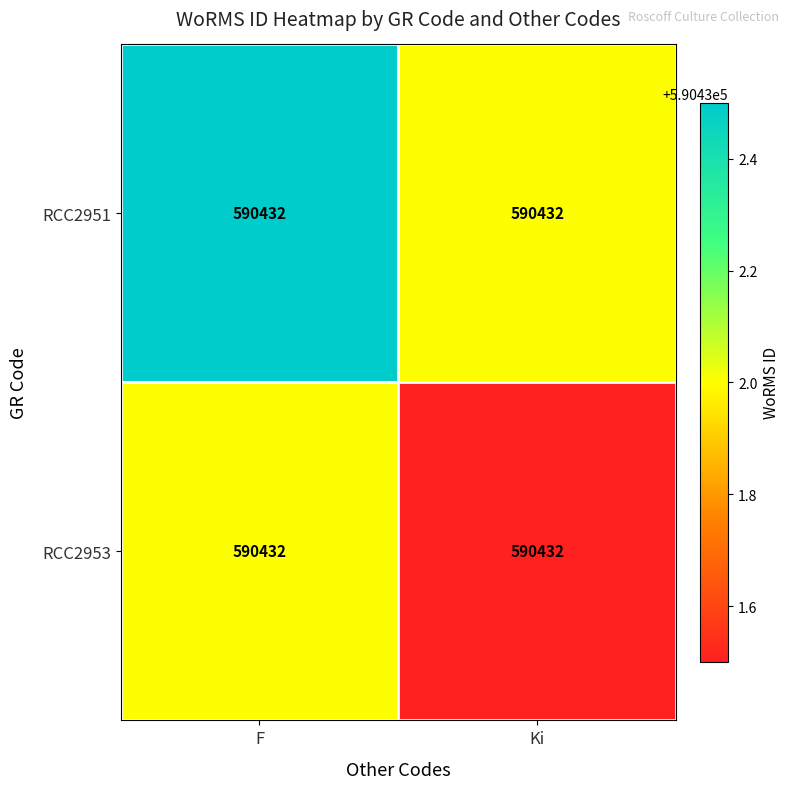

List the series in order of their peak value, highest first.

RCC2951, RCC2953